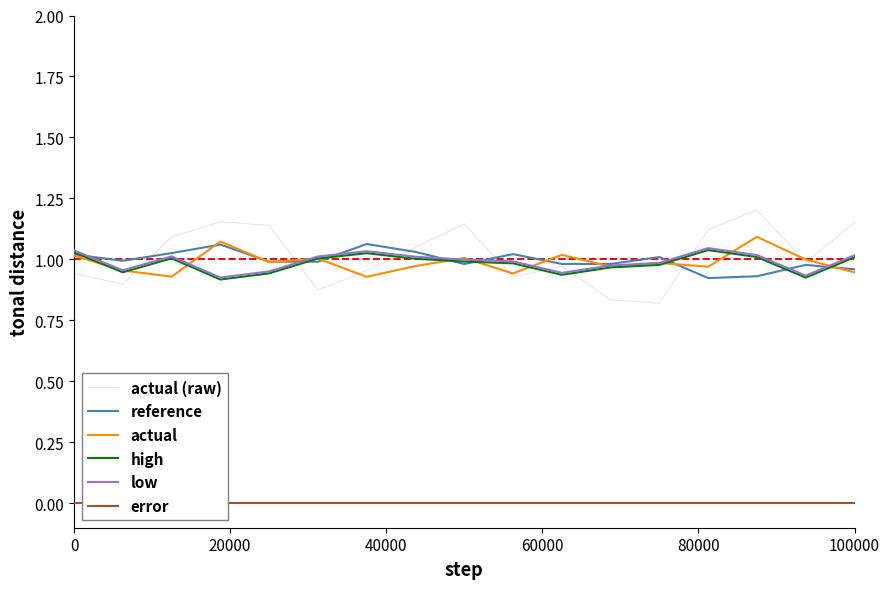

After their last crossing, which series has the higher values: high or actual (raw)?

actual (raw)